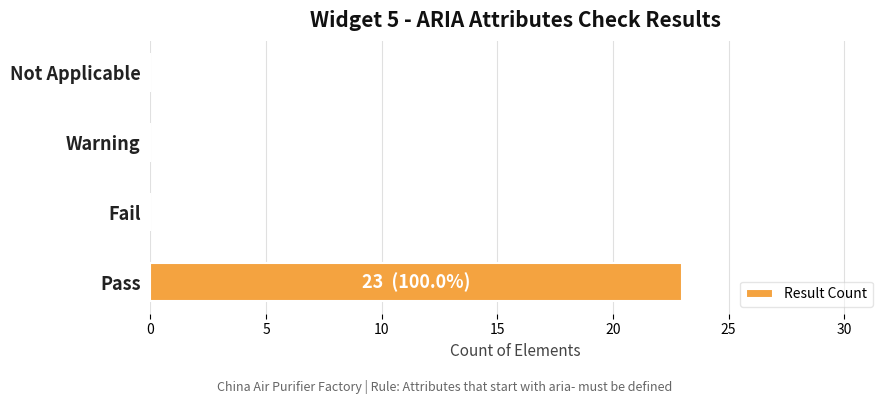

Are the bars horizontal?

Yes